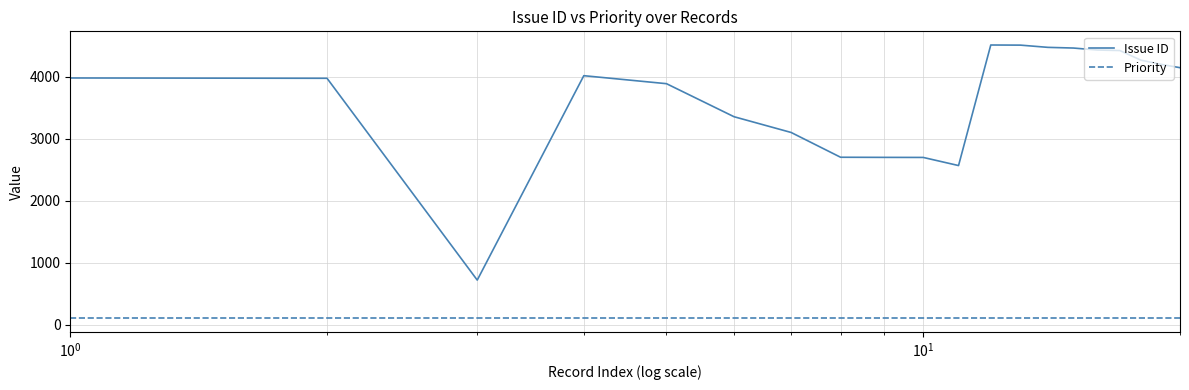

At how many categories does at least one series exceed 2483?

19